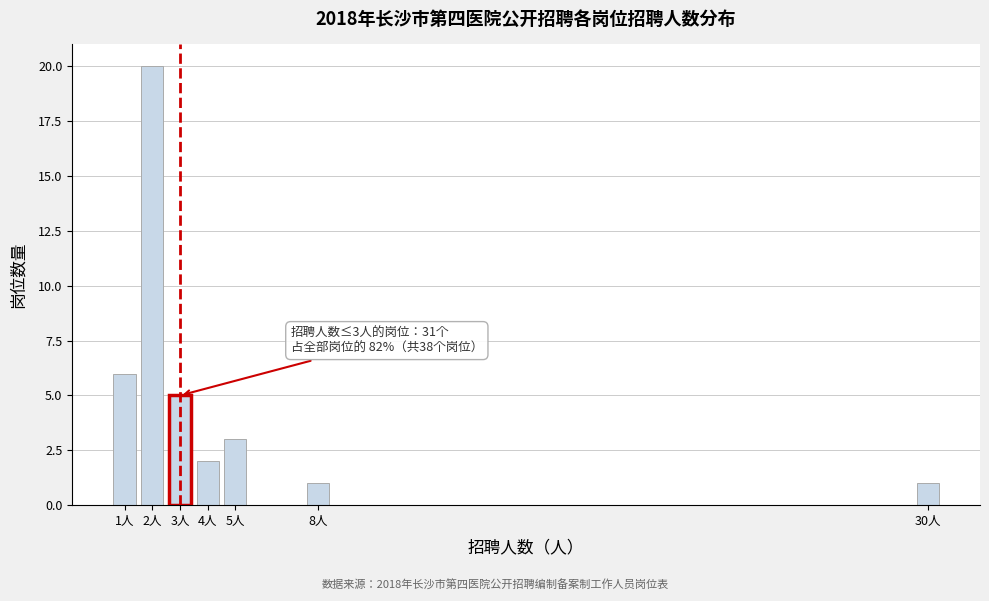

Reading left to right, extract all data points from this chart.

6	20	5	2	3	1	1